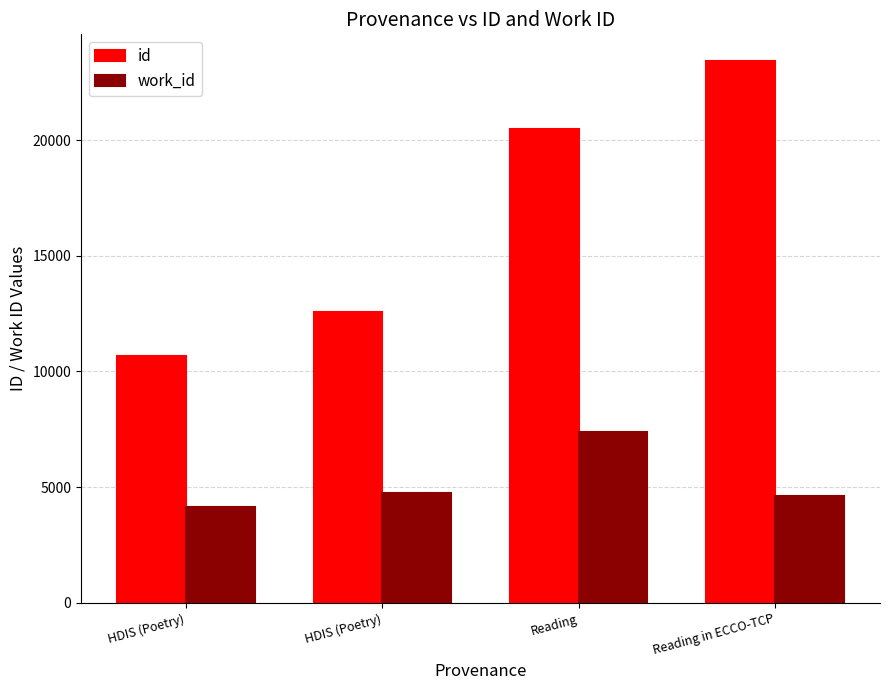

What is the label of the 3rd bar from the left?

Reading